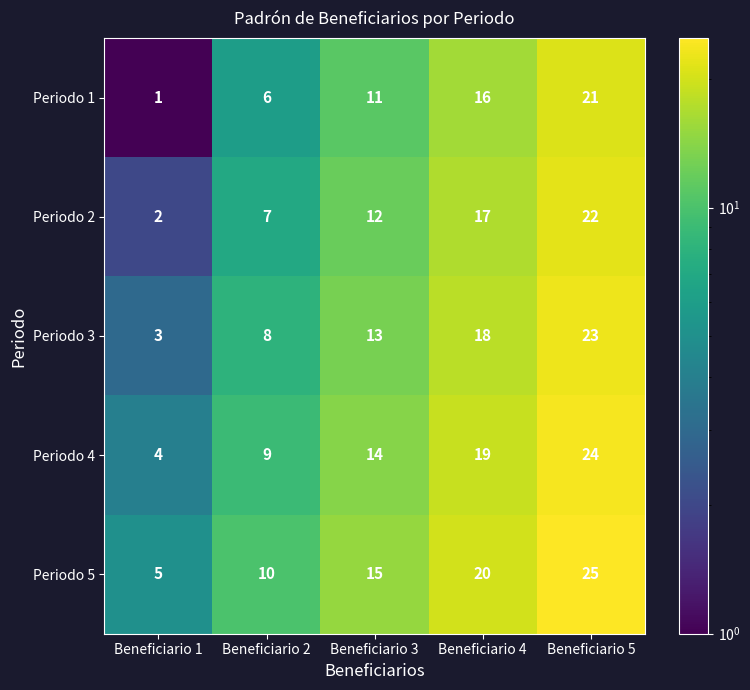

At how many categories does at least one series exceed 24?

1